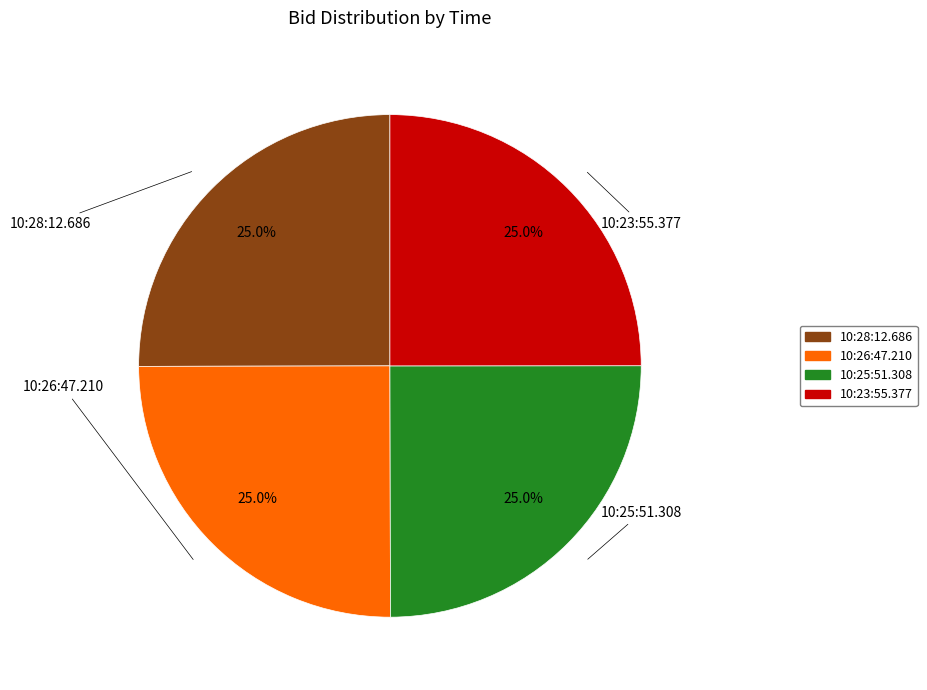

Approximately how many times larger is the value at 10:23:55.377 compared to 10:25:51.308?

1.0